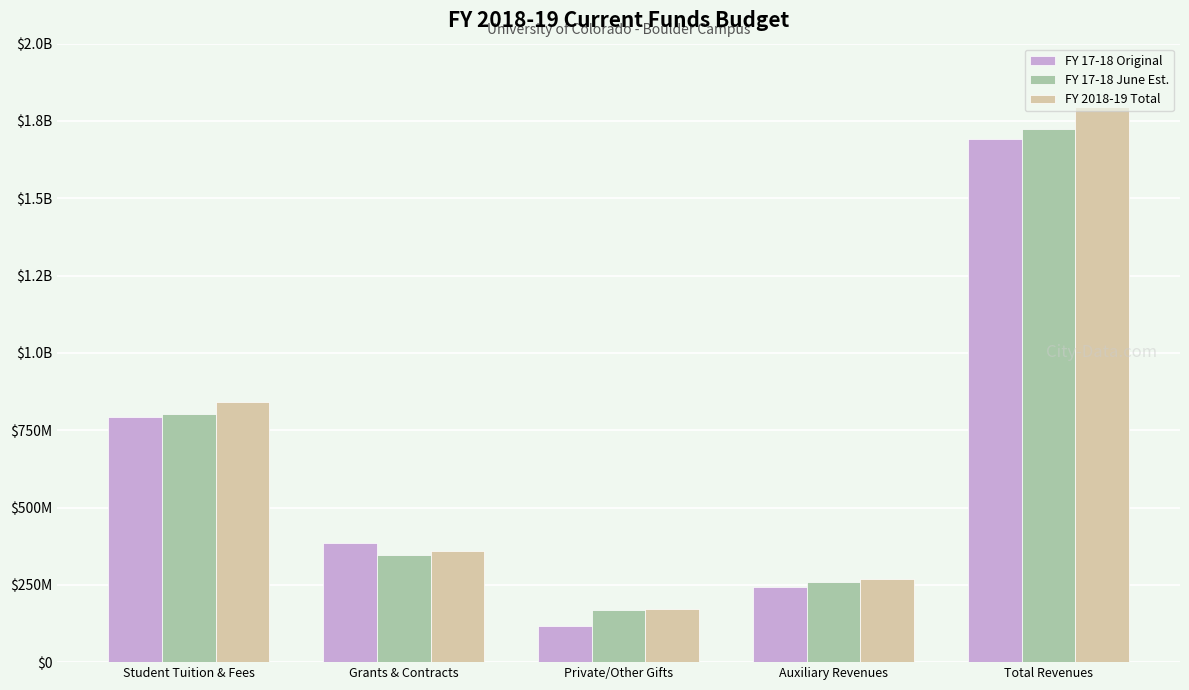

Which series has the largest total across all categories?

FY 2018-19 Total